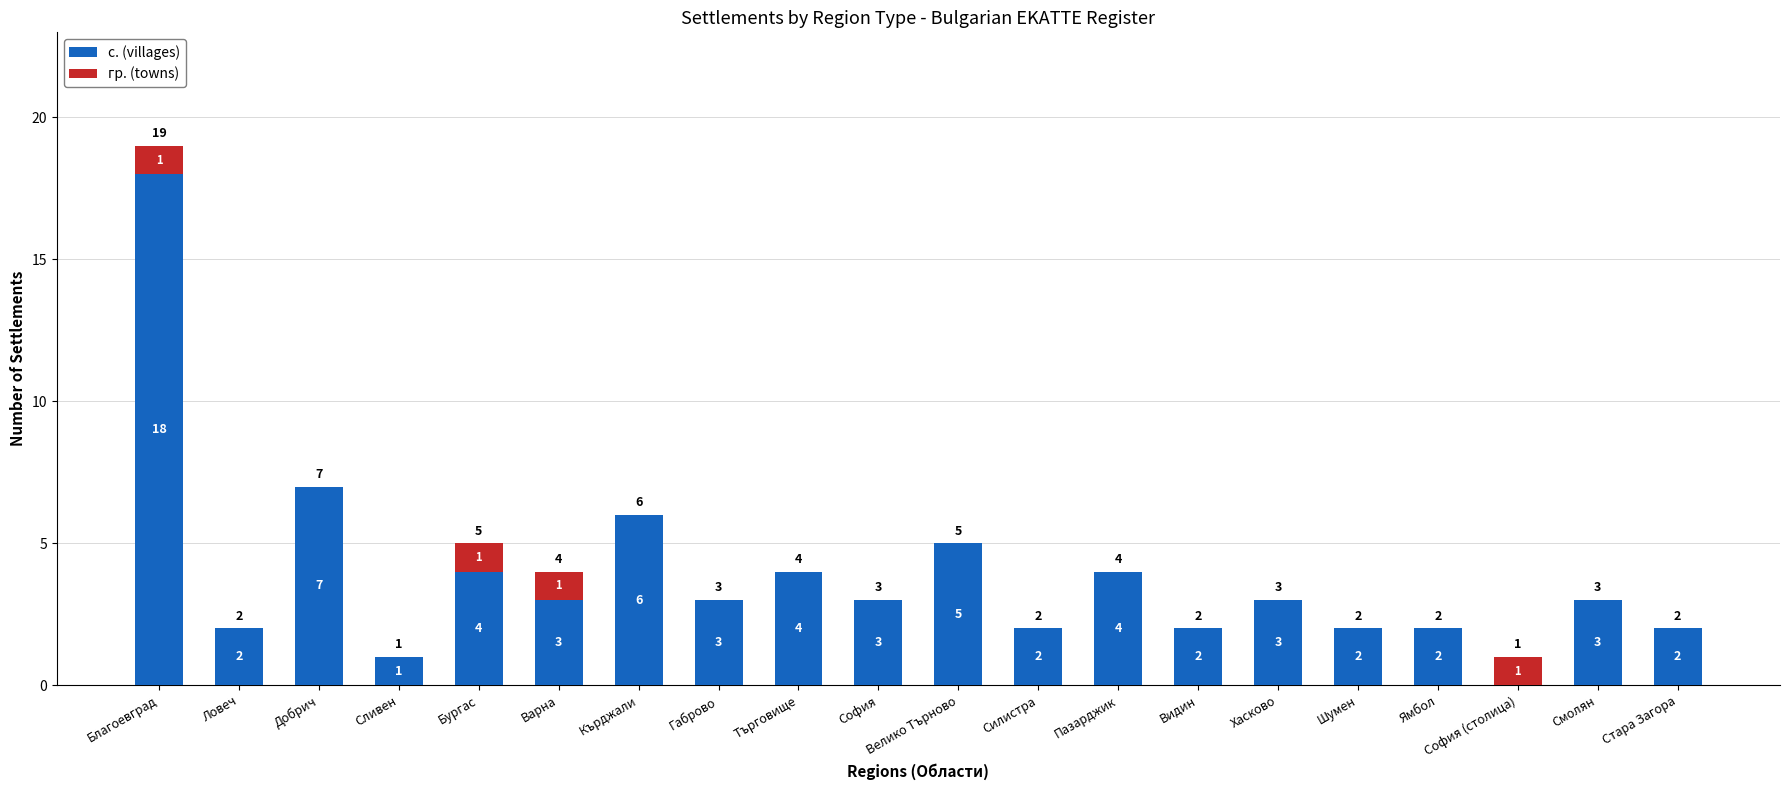

At which label does с. (villages) reach its peak?

Благоевград